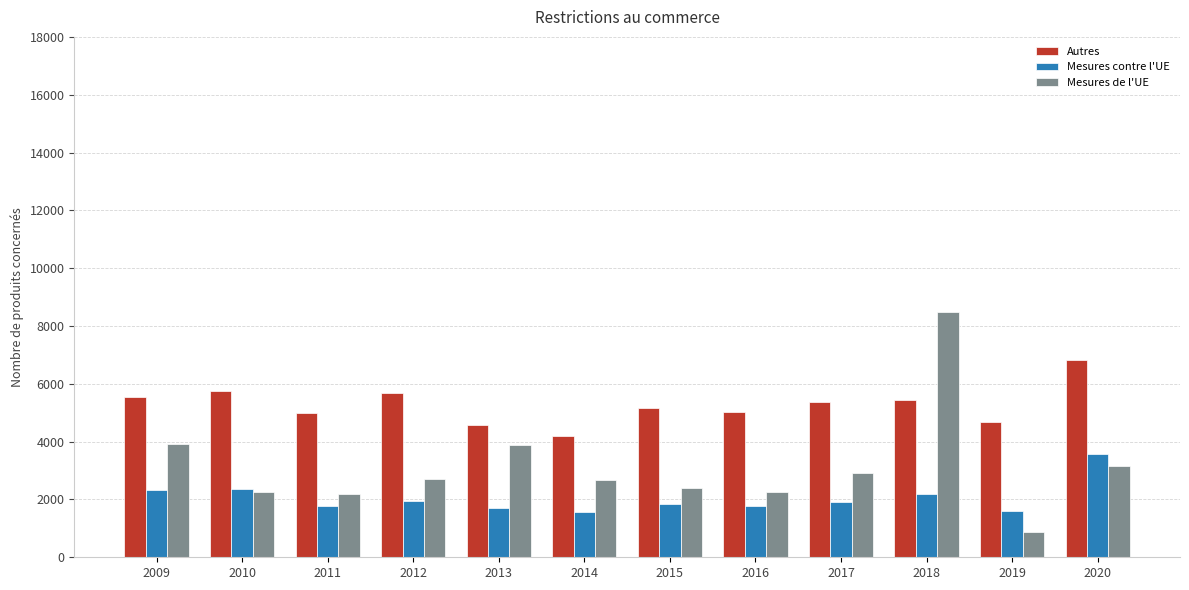

What is the difference between the maximum and minimum values in the Mesures de l'UE series?

7623